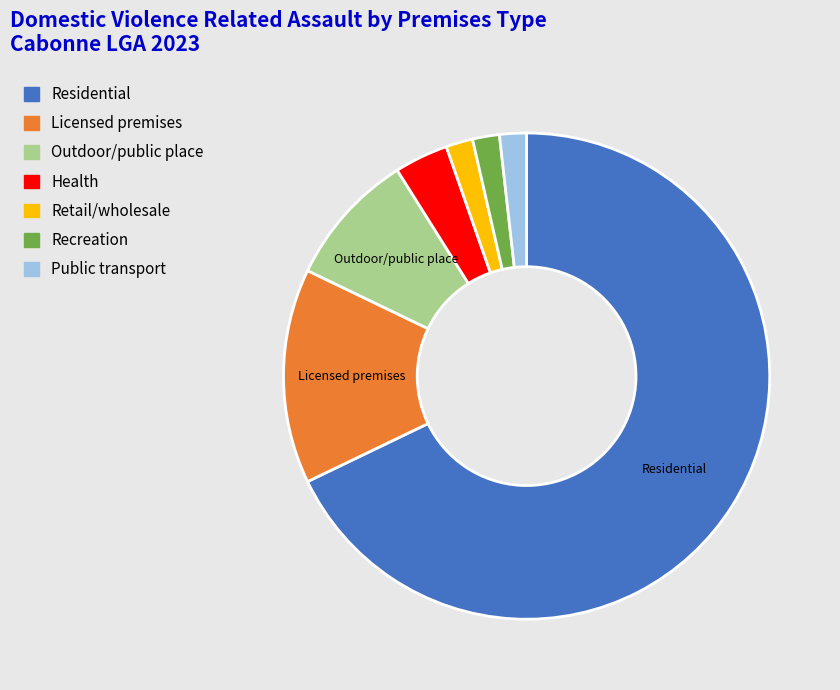

Is there a majority slice in this chart?

Yes